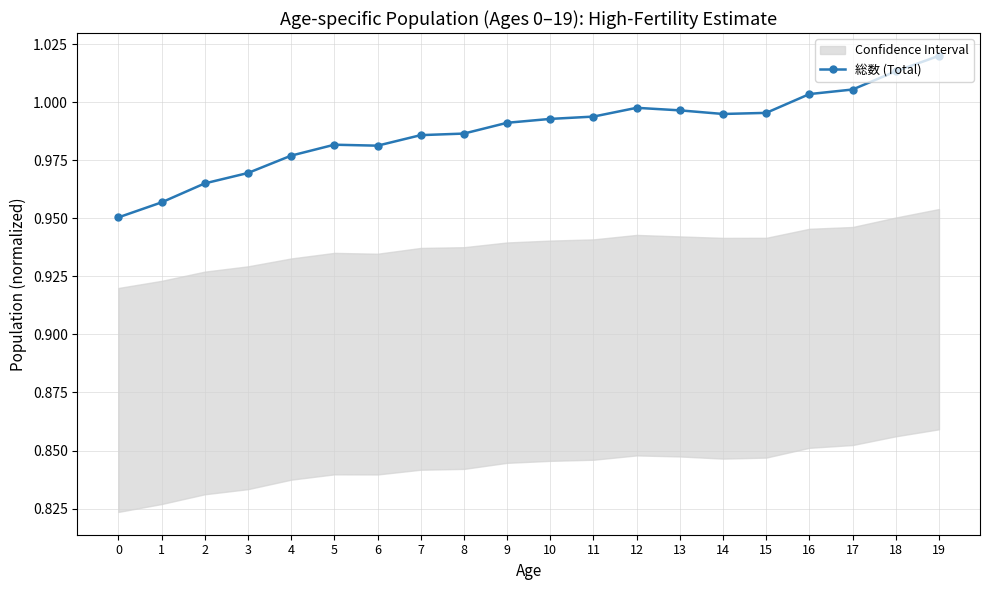

The chart shows a value of 0.6 at 10. True or false?

False